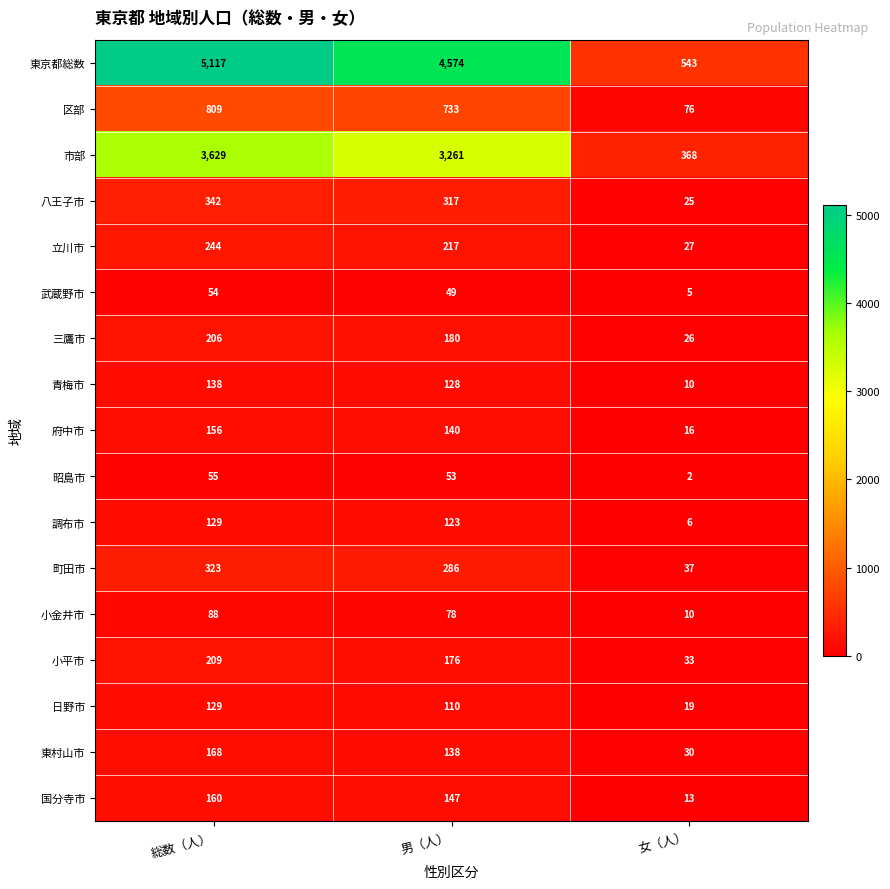

What is the difference between the second highest and minimum values in the 青梅市 series?

118